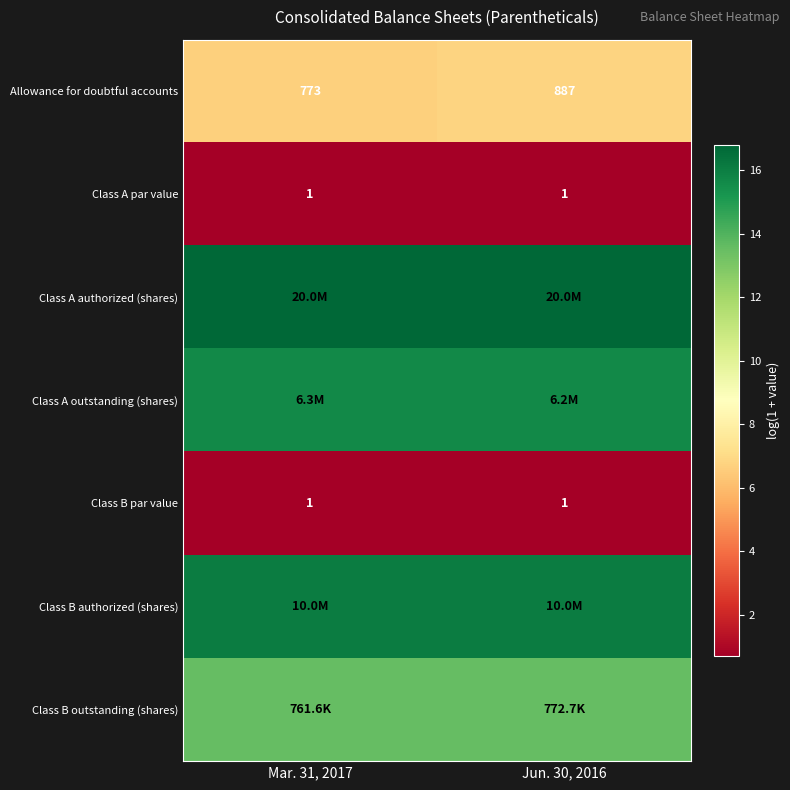

At which label is Class B authorized (shares) closest to 16?

Mar. 31, 2017